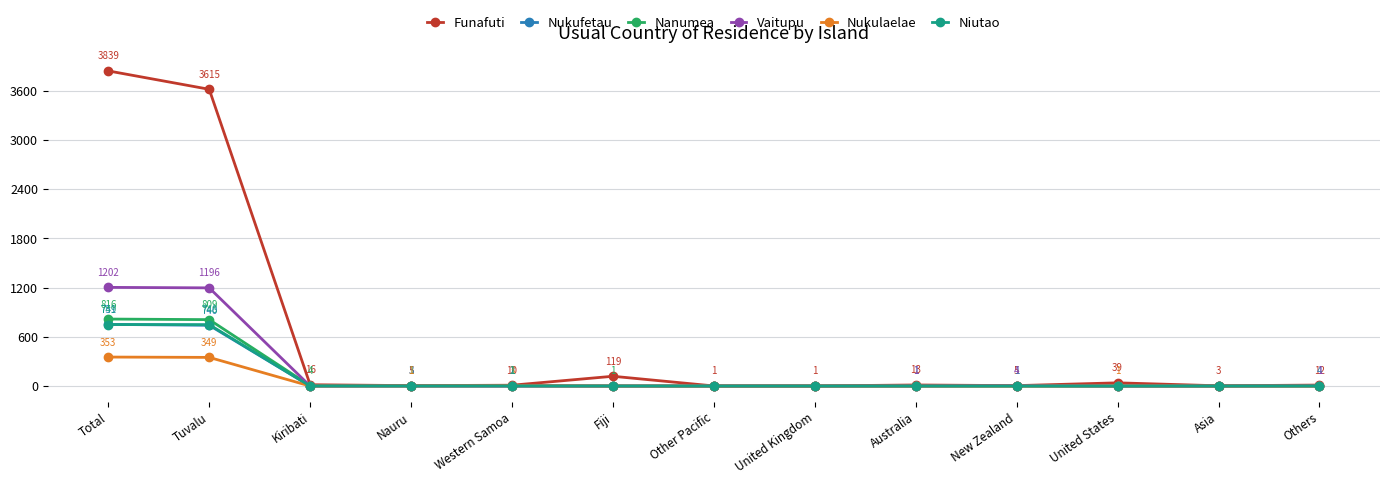

What is the label of the 1st point from the right?

Others